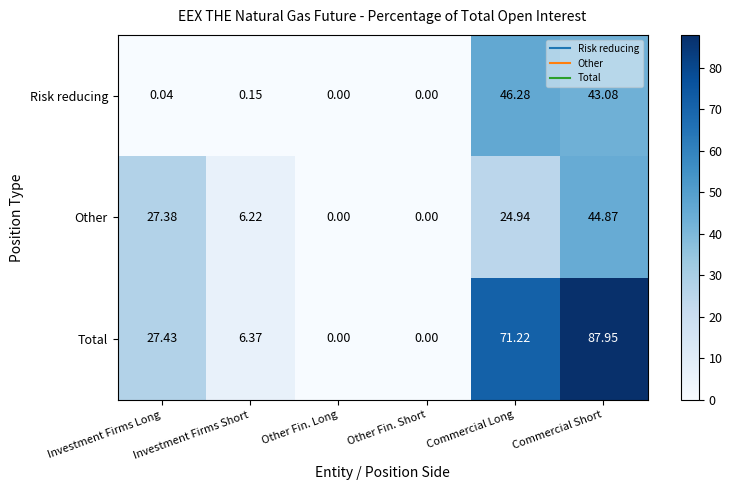

At which category does the chart reach its peak across all series?

Commercial Short